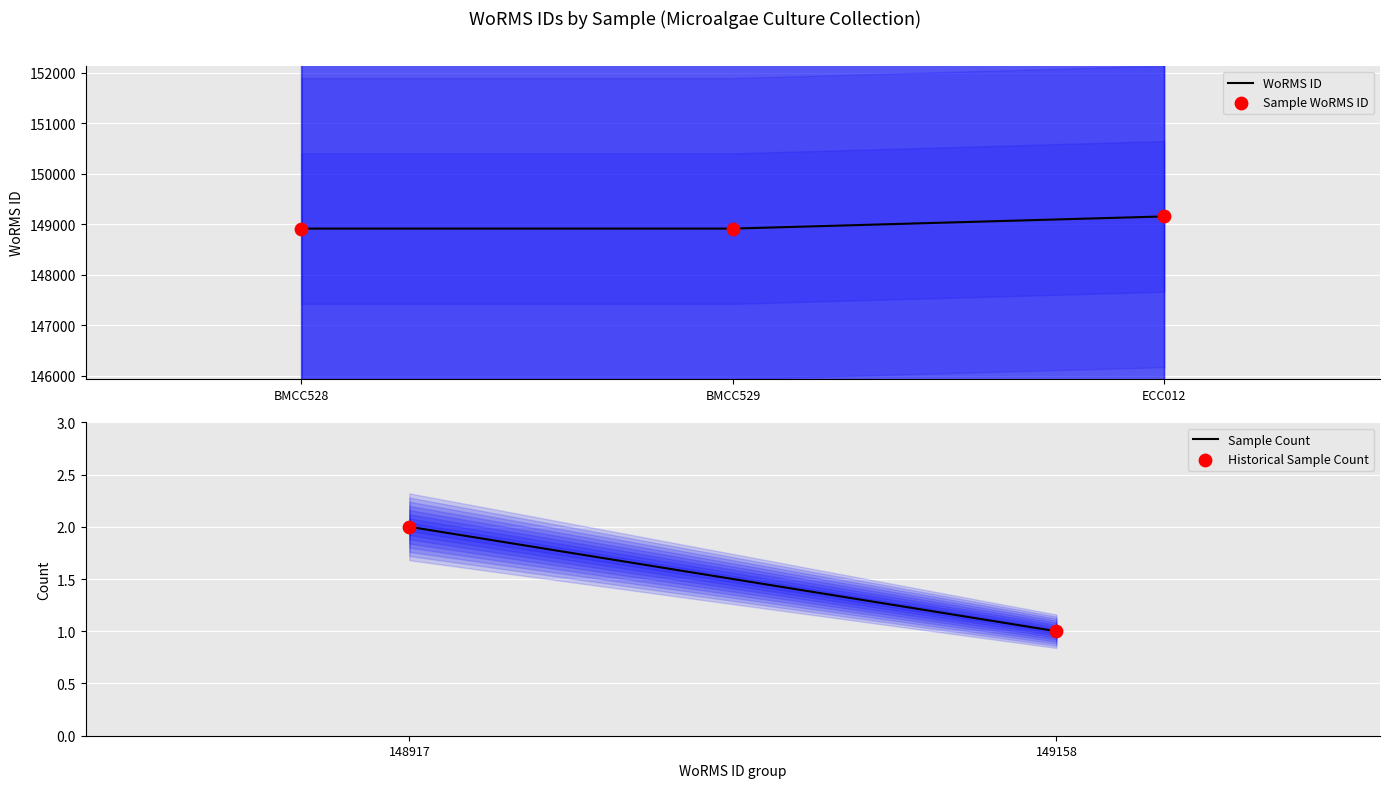

What is the change in value from BMCC528 to ECC012?

+241